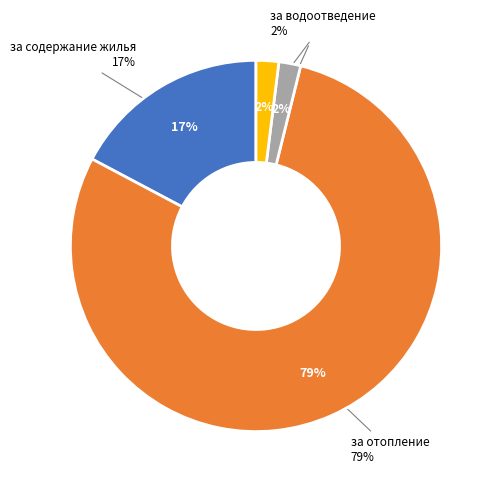

Rank the categories by value from lowest to highest.

за текущий ремонт, за ХВС, за водоотведение, за содержание жилья, за отопление